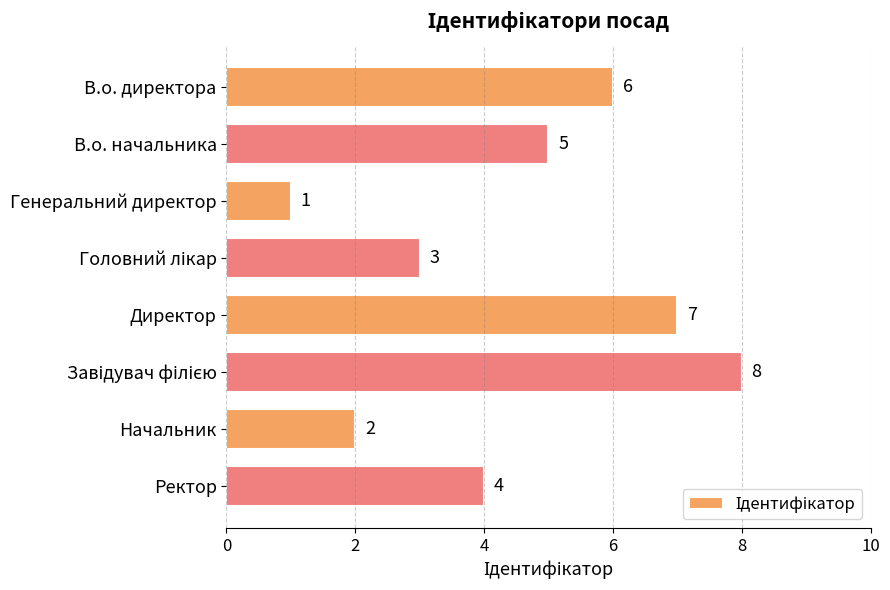

Are the bars horizontal?

Yes